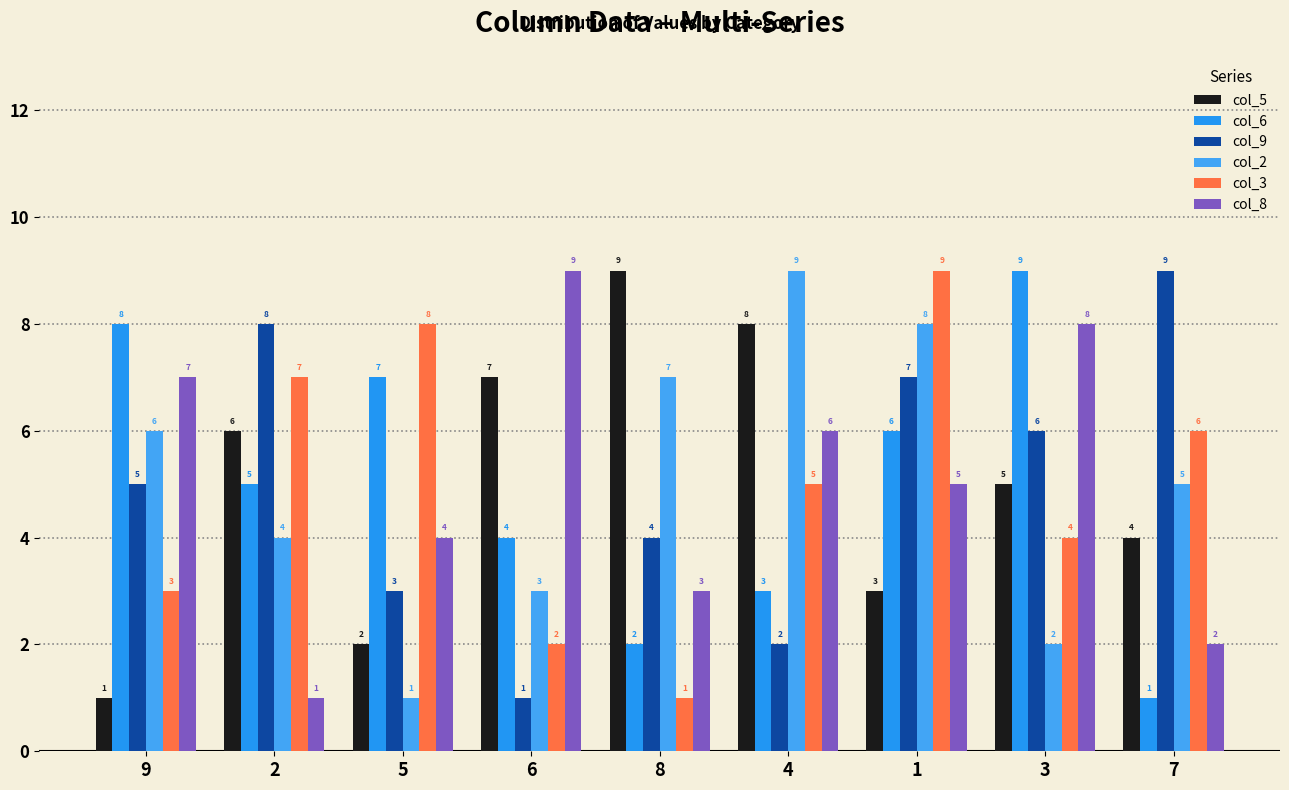

What is the label of the 3rd bar from the right?

1